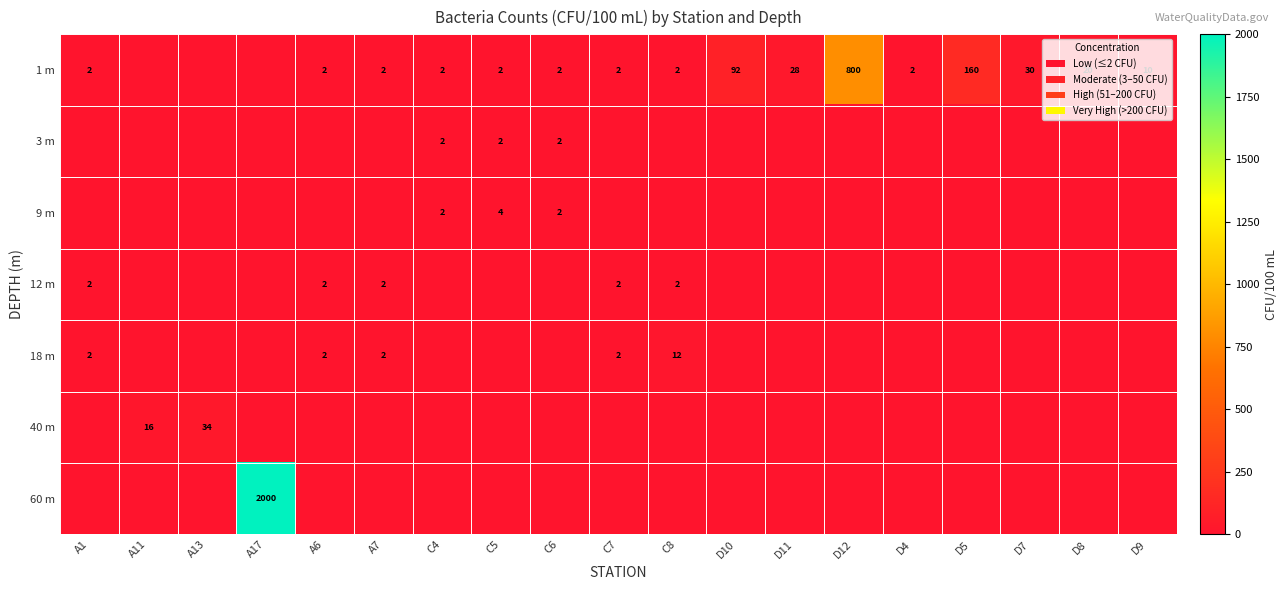

The value of 1 m at D8 is 8. True or false?

False